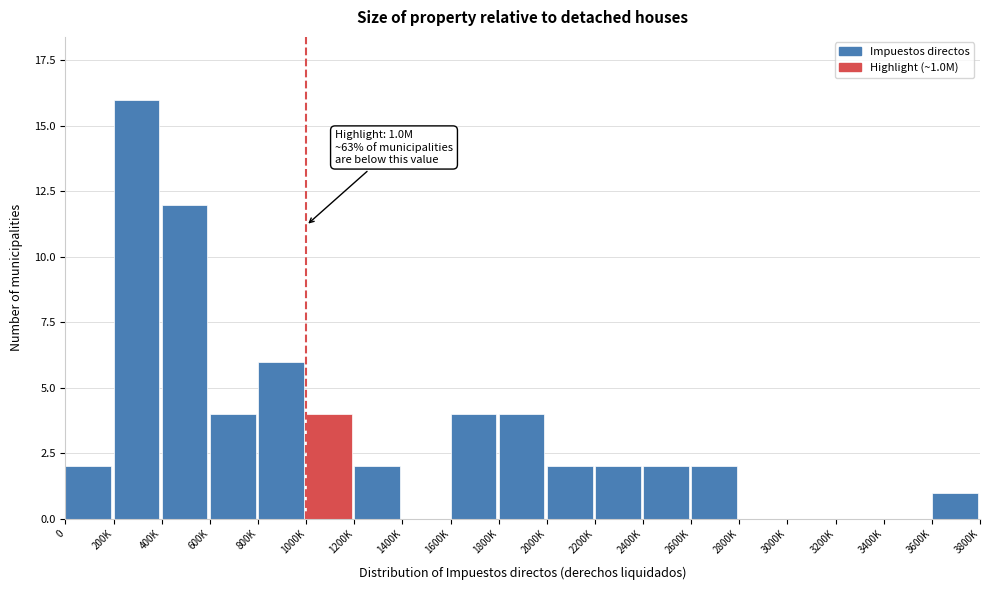

Reading left to right, what are all the values shown in this chart?

0=2	200K=16	400K=12	600K=4	800K=6	1000K=4	1200K=2	1400K=0	1600K=4	1800K=4	2000K=2	2200K=2	2400K=2	2600K=2	2800K=0	3000K=0	3200K=0	3400K=0	3600K=1